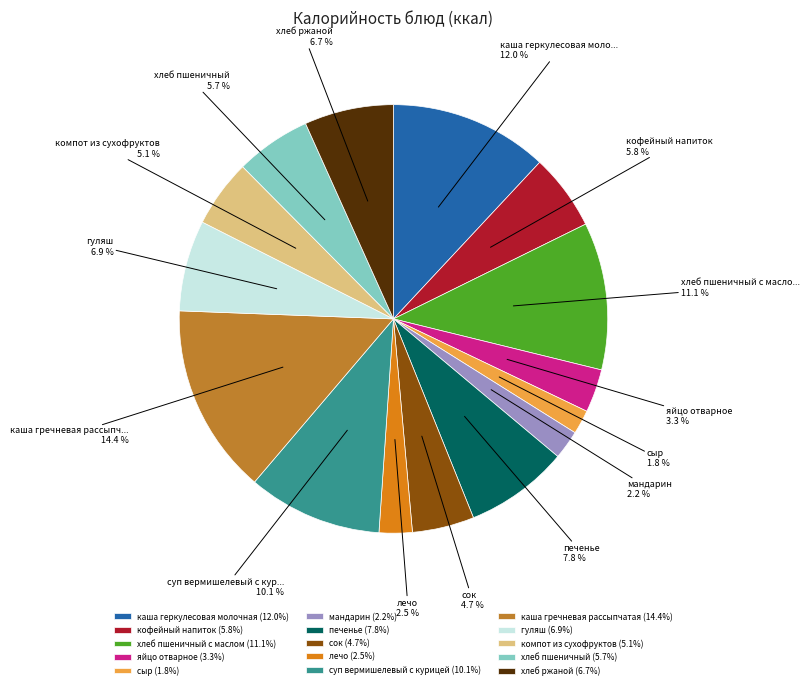

Approximately how many times larger is the value at компот из сухофруктов (5.1%) compared to гуляш (6.9%)?

0.7